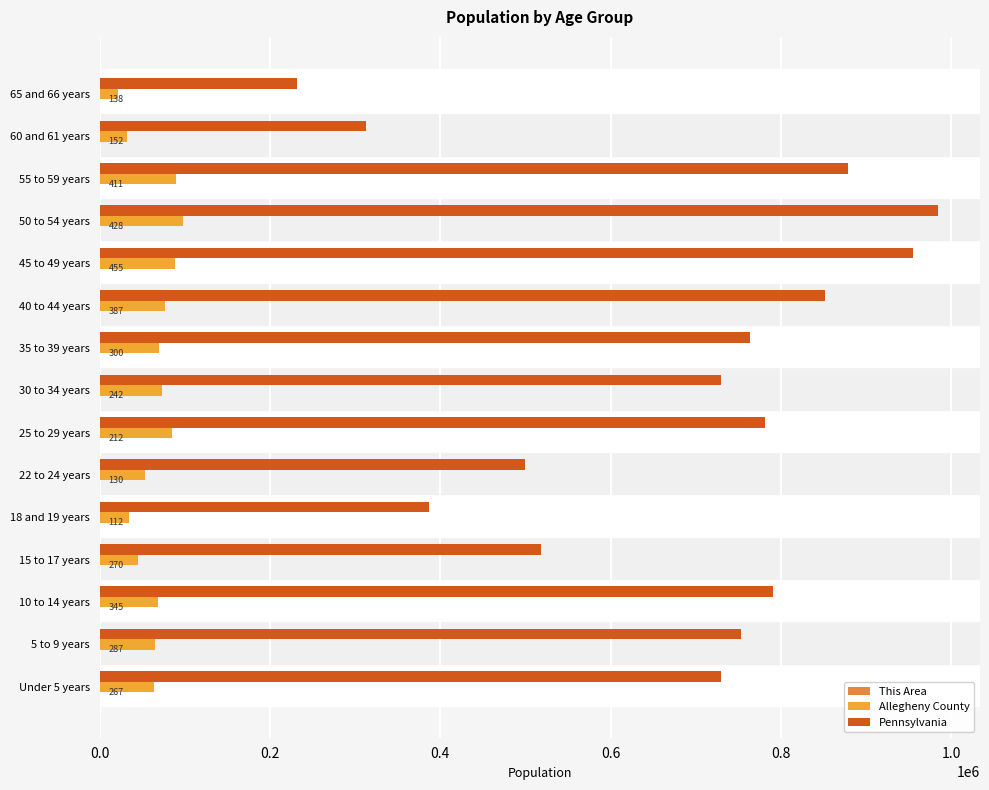

Count the number of categories in the chart.

15